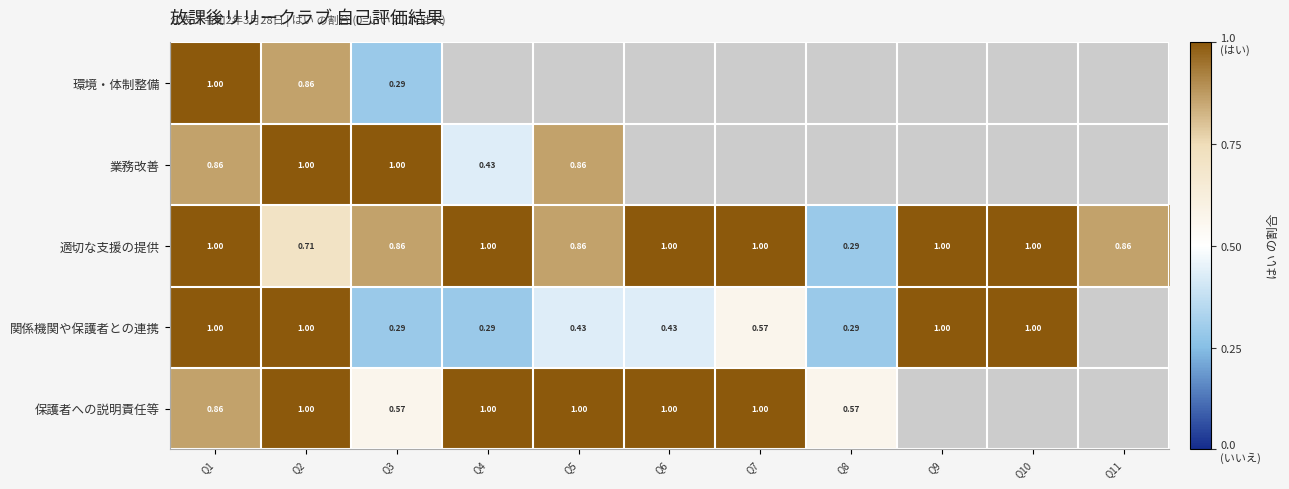

Is the value of 関係機関や保護者との連携 at Q4 greater than the value of 適切な支援の提供 at Q11?

No